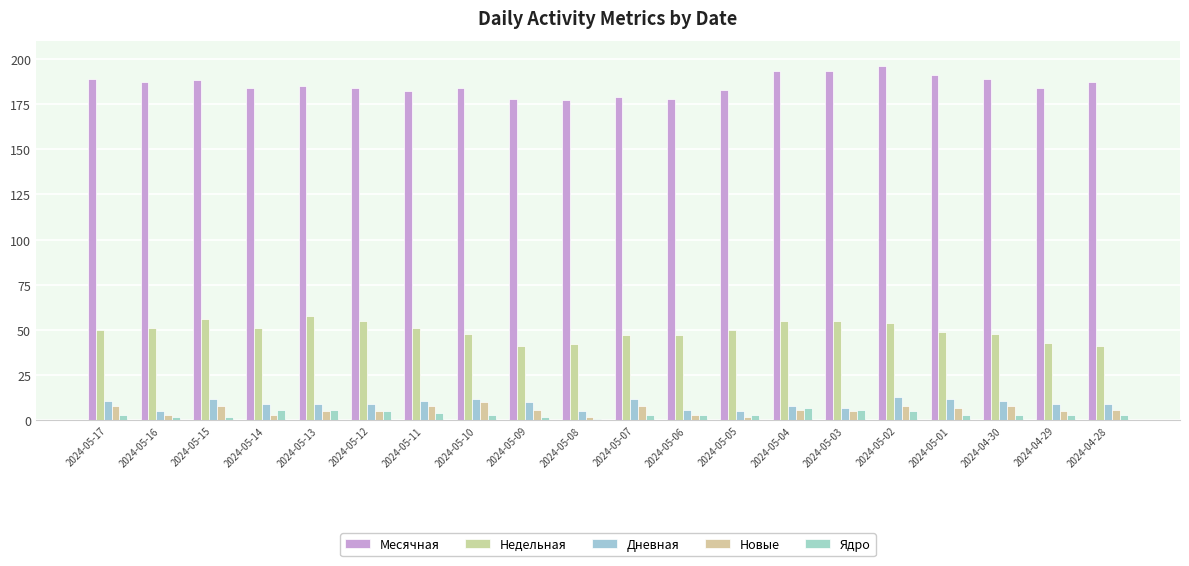

Which series has the largest range (max minus min)?

Месячная